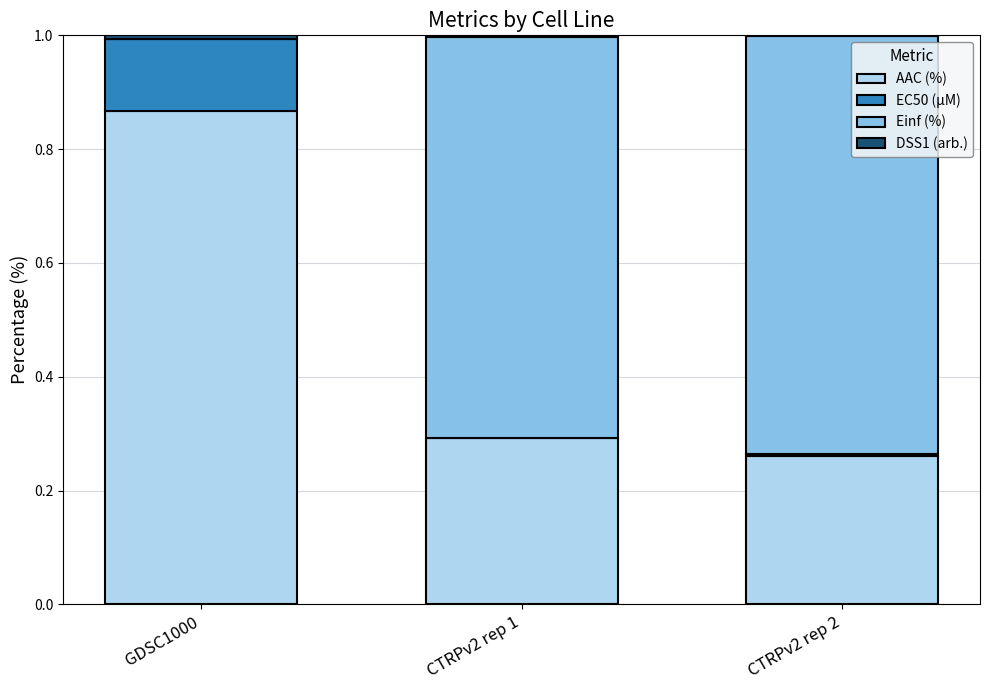

Which category has the highest value in the AAC (%) series?

GDSC1000